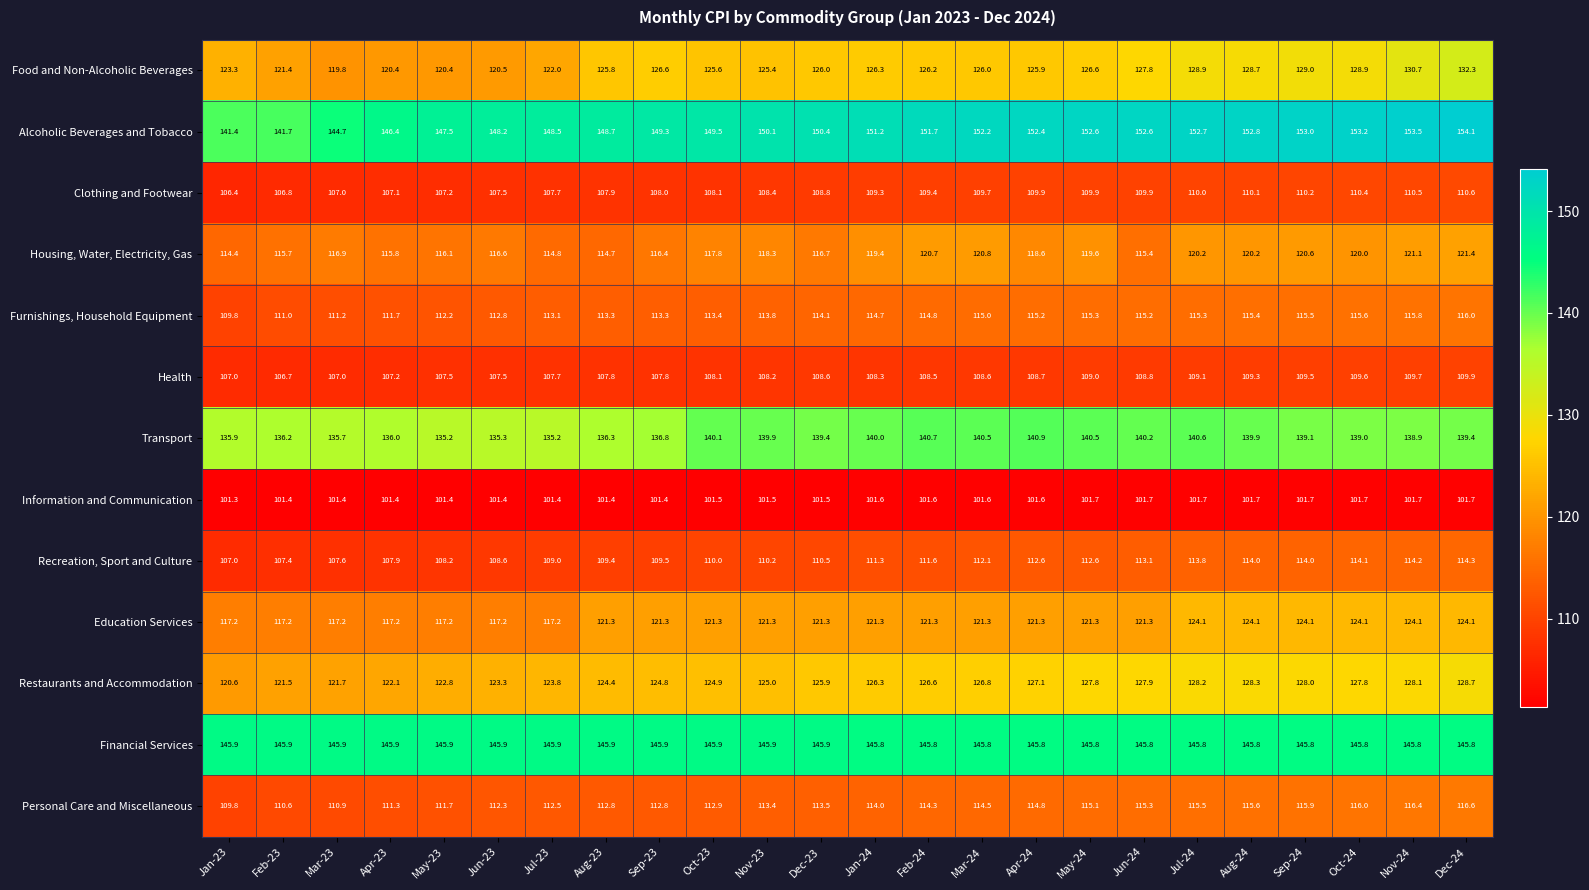

List the series in order of their peak value, lowest first.

Information and Communication, Health, Clothing and Footwear, Recreation, Sport and Culture, Furnishings, Household Equipment, Personal Care and Miscellaneous, Housing, Water, Electricity, Gas, Education Services, Restaurants and Accommodation, Food and Non-Alcoholic Beverages, Transport, Financial Services, Alcoholic Beverages and Tobacco